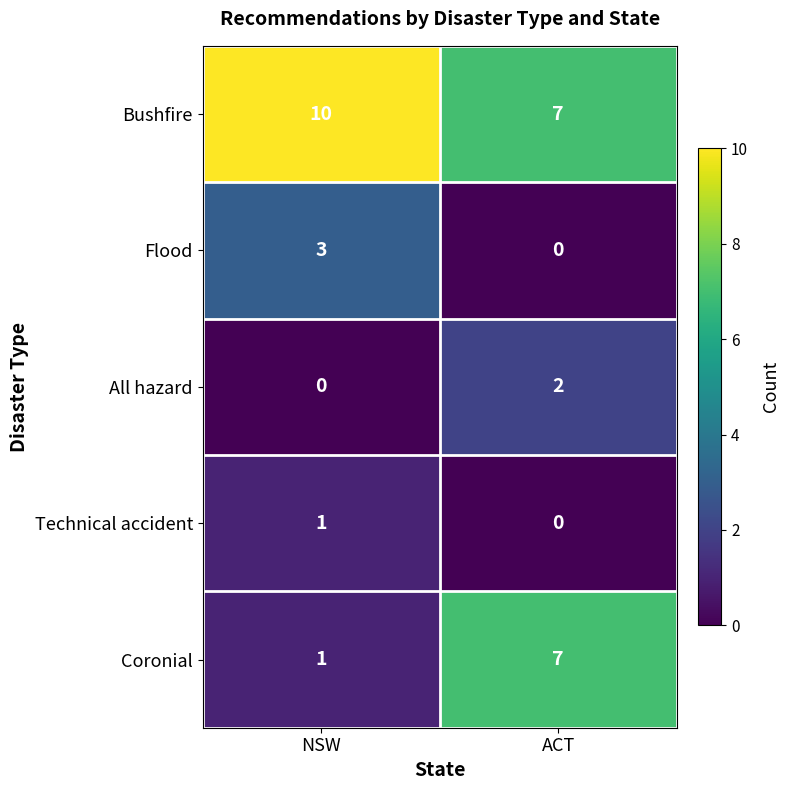

What is the total value across all series at NSW?

15